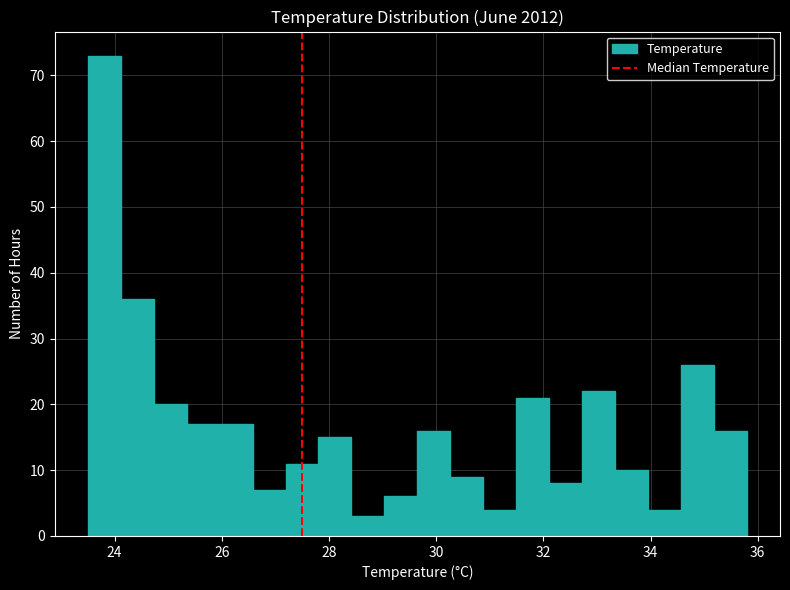

Read against the x-axis, roughly where is the centre of the tallest bar?

23.8